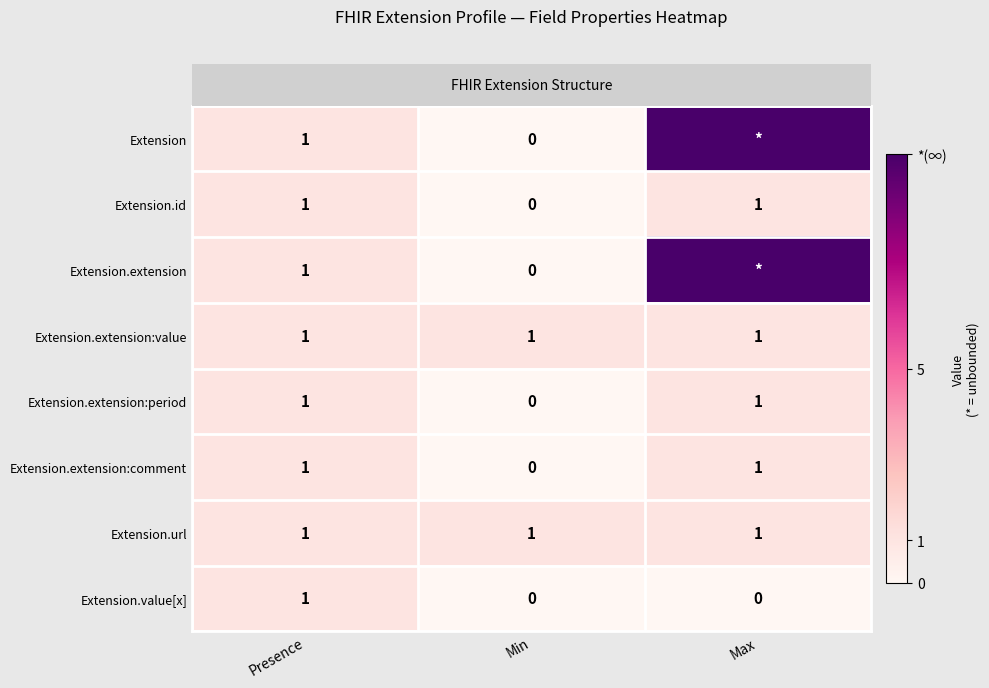

At which category is the sum across all series the highest?

Max